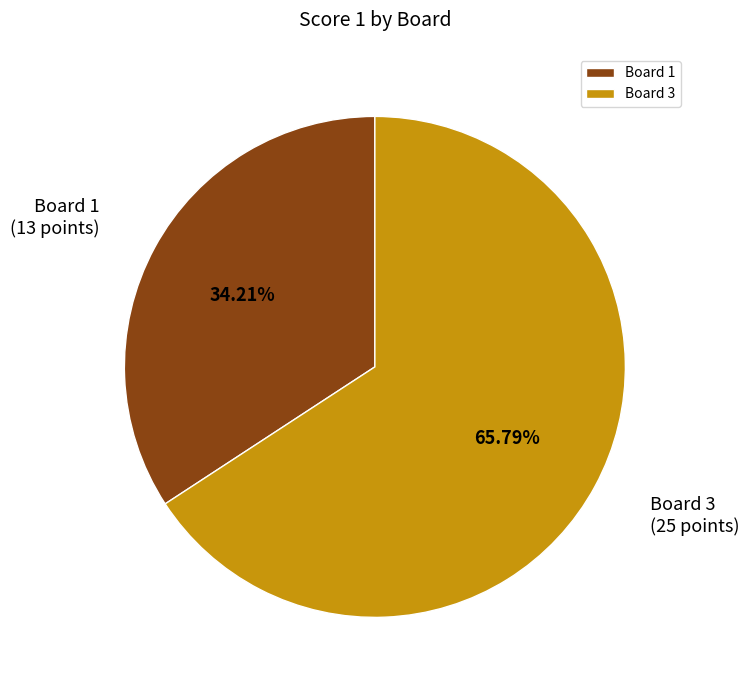

Between Board 3 and Board 1, which is larger?

Board 3